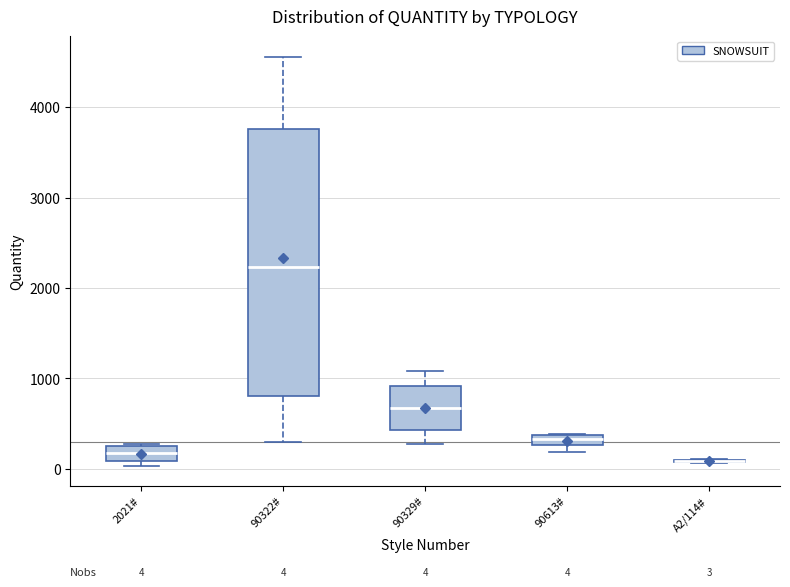

Comparing the boxes themselves (not the whiskers), which one is the tallest?

90322#